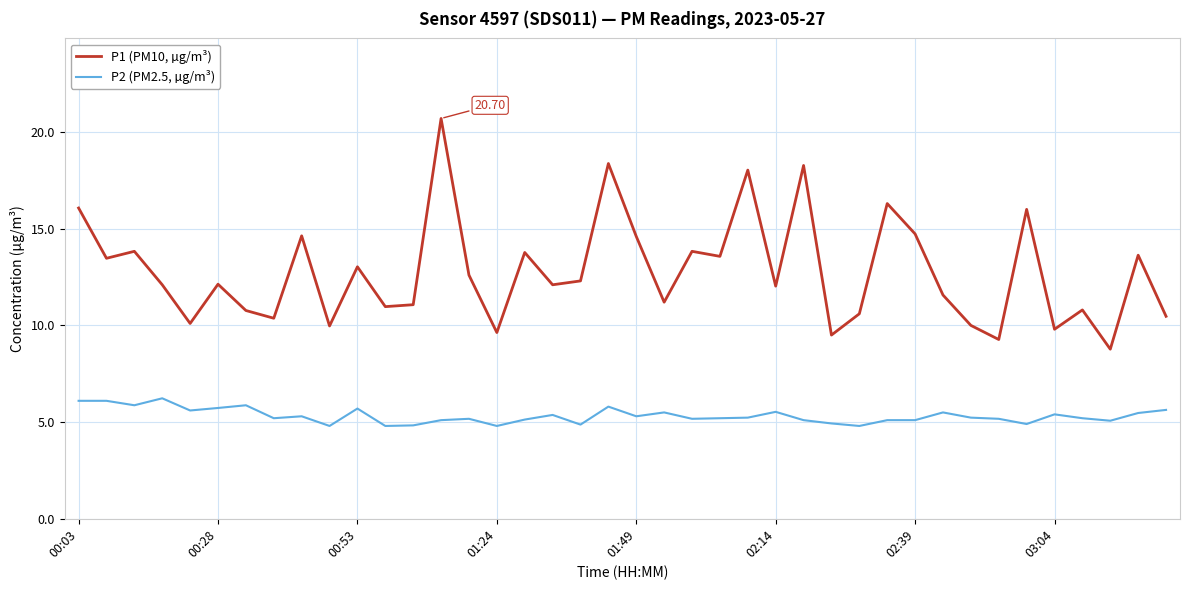

List the series in order of their peak value, highest first.

P1 (PM10, µg/m³), P2 (PM2.5, µg/m³)